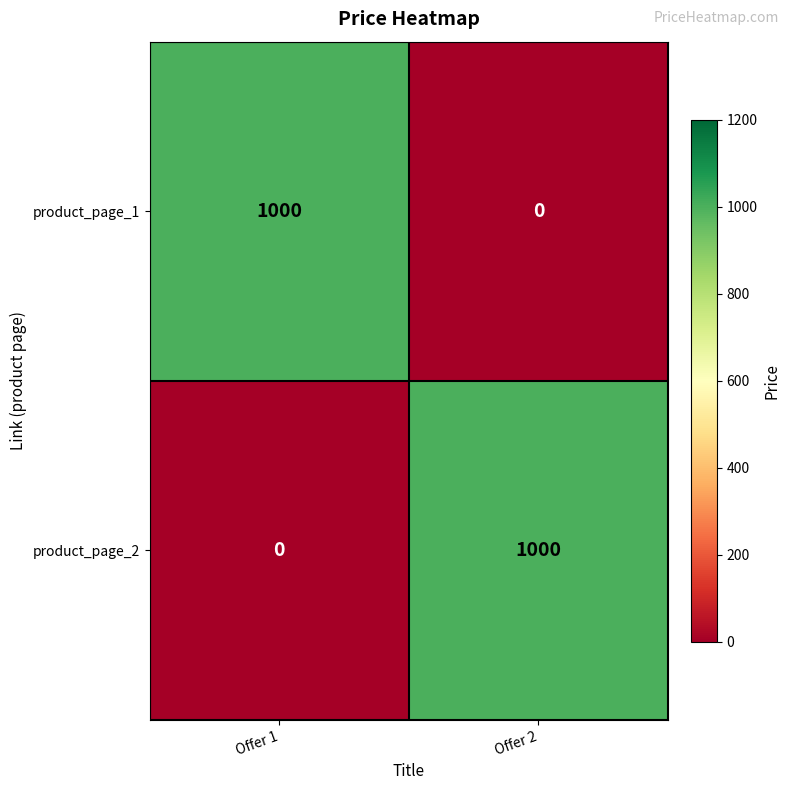

Is it true that product_page_1 equals 1000 at Offer 1?

True